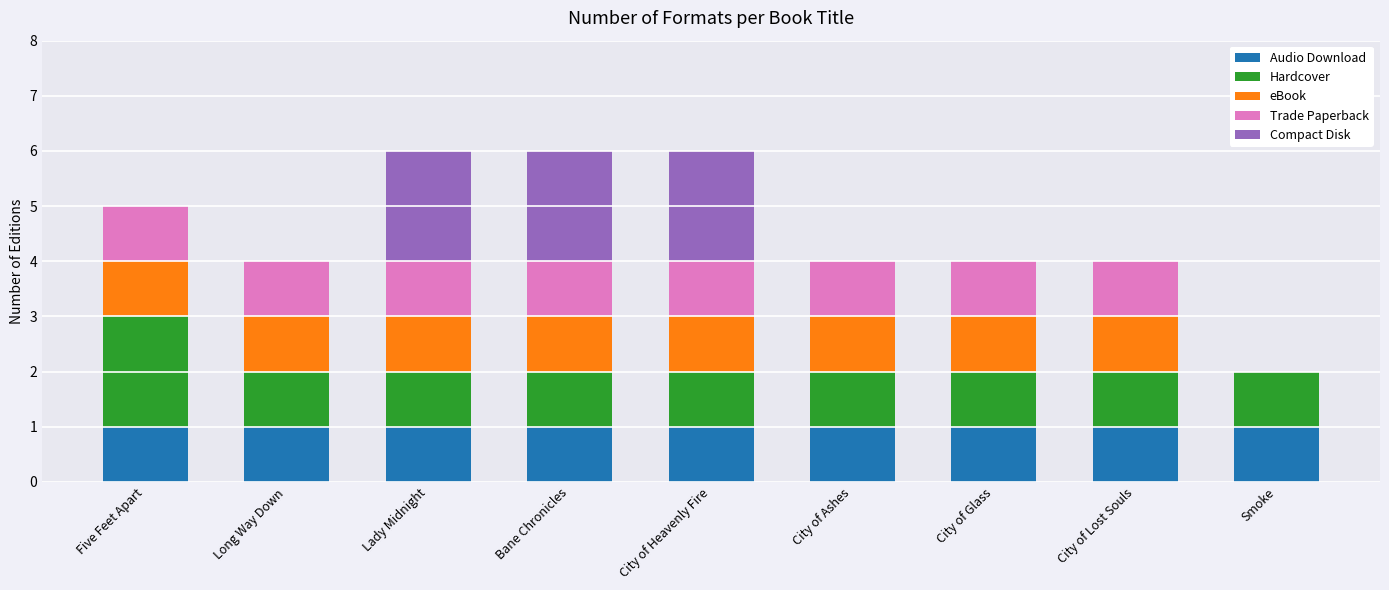

True or false: Audio Download has a value of 2 at Lady Midnight.

False